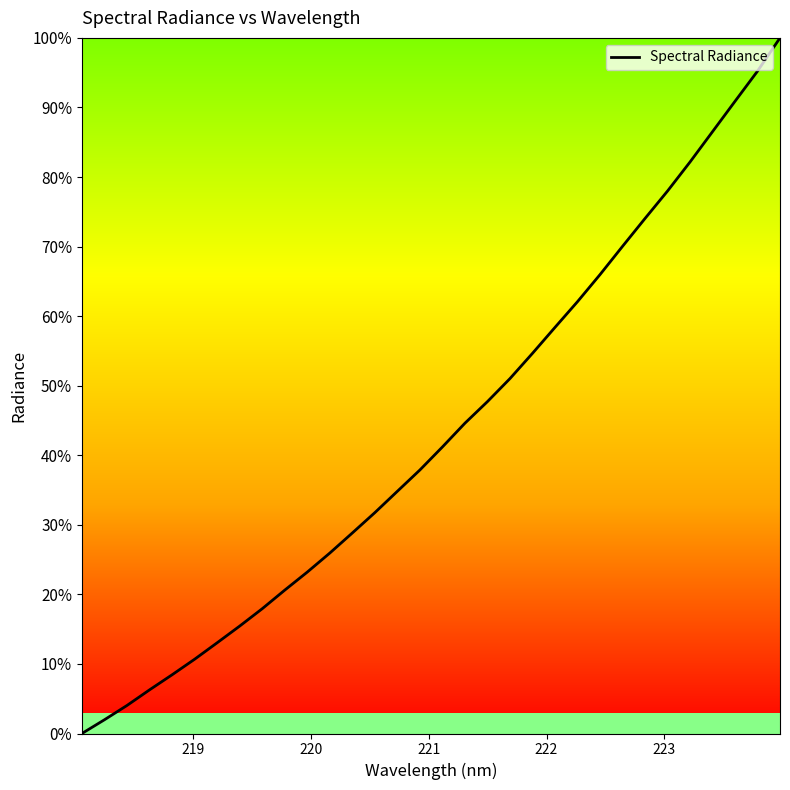

What is the greatest value displayed?

100.0